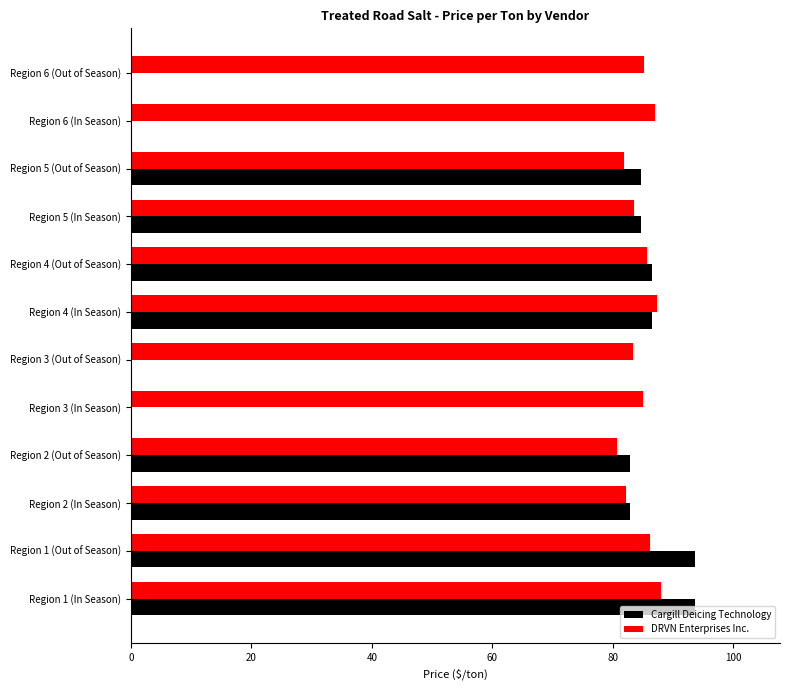

What is the sum of all DRVN Enterprises Inc. values?

1016.0